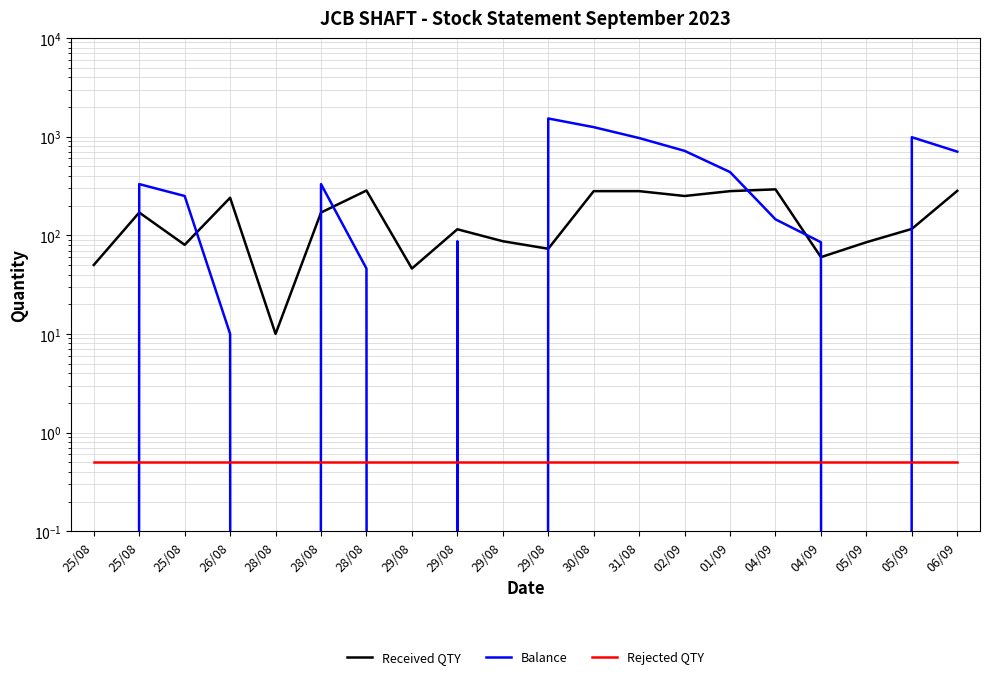

The Rejected QTY series shows 0.5 at 29/08. True or false?

True